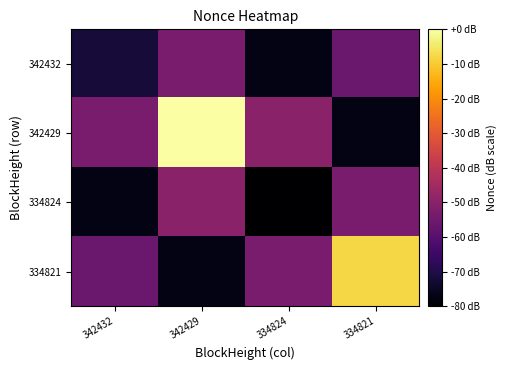

At which category does the chart reach its peak across all series?

342429